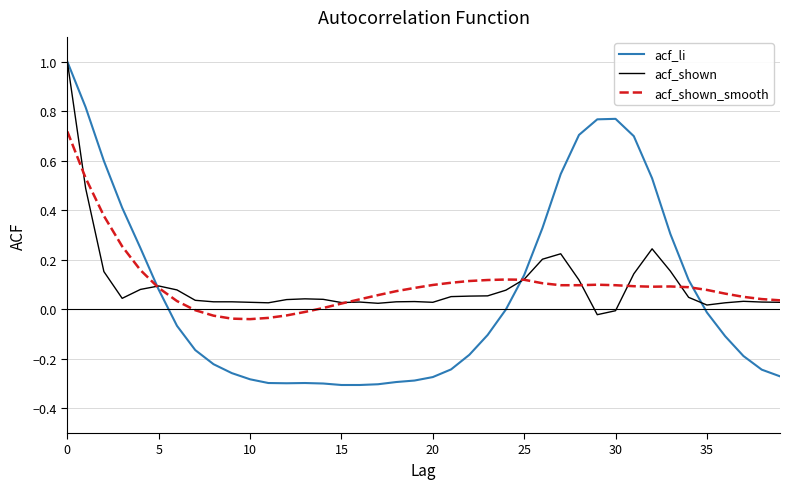

Which series has the largest range (max minus min)?

acf_li